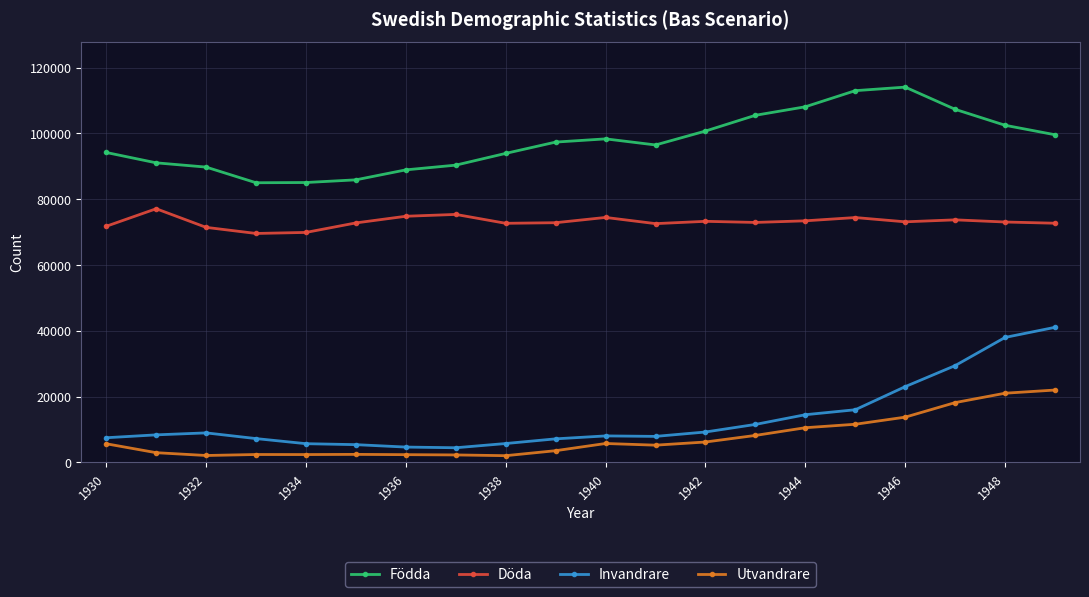

What is the value of the Utvandrare point at the 13th from the left?

6217